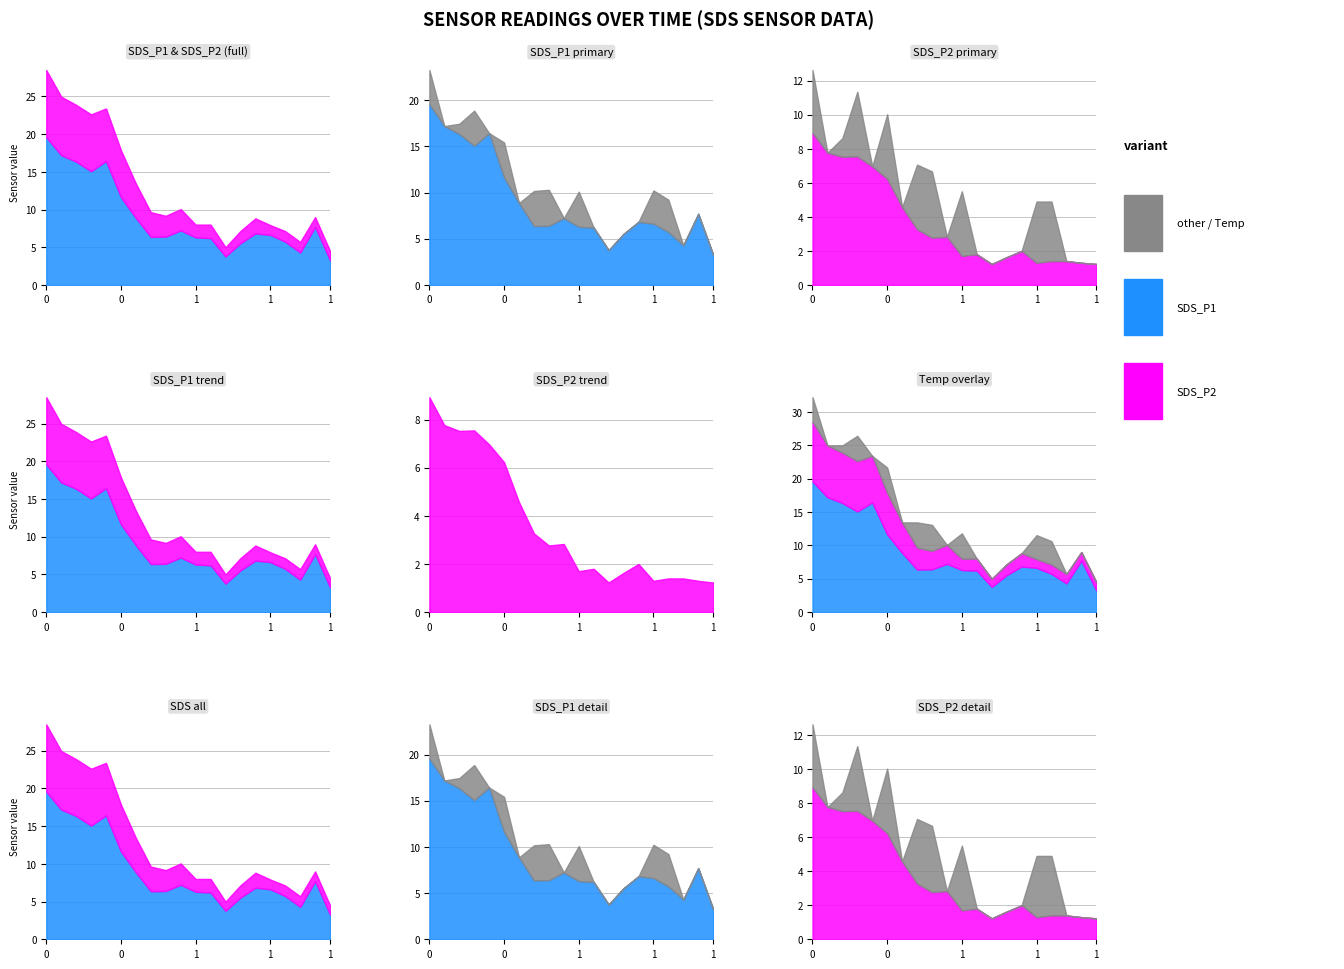

The value of SDS_P1 at 18:00 is 7.7. True or false?

True